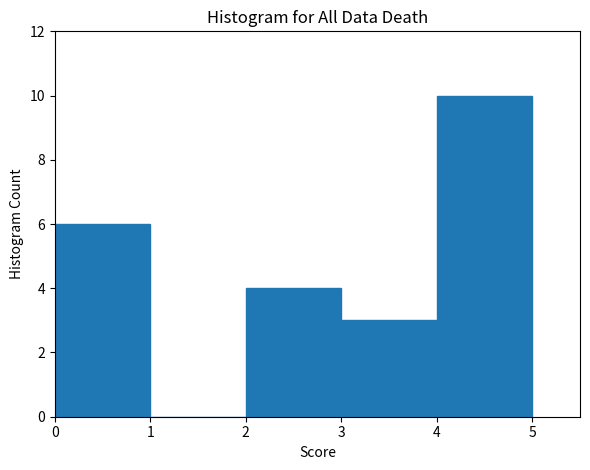

Reading left to right, list every bar in this chart as the range it spans on the x-axis followed by its height. The values are not printed on the chart, so give them approximately, as read against the axis.

0 to 1: 6
1 to 2: 0
2 to 3: 4
3 to 4: 3
4 to 5: 10